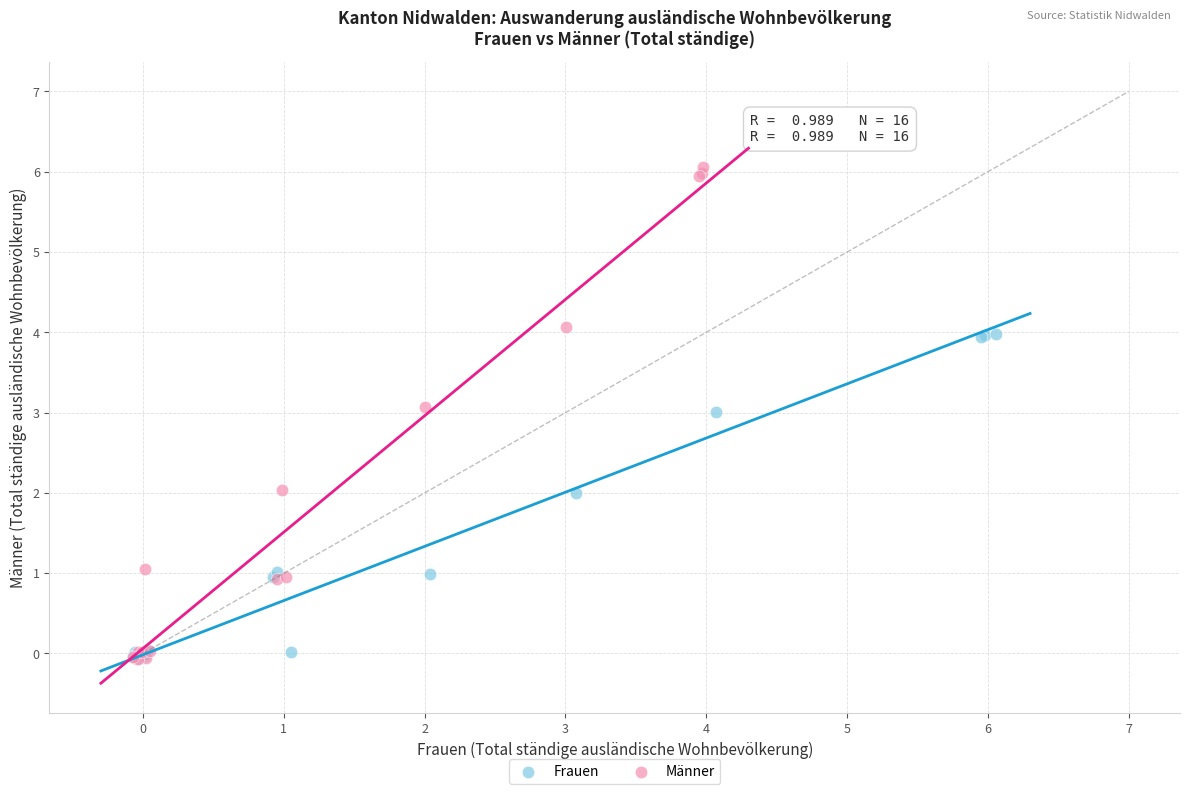

Which series reaches the maximum Y coordinate?

Männer